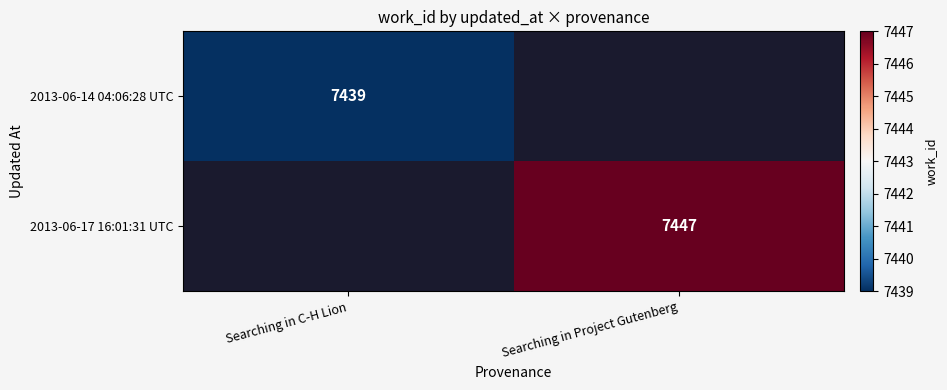

How many series are shown in this chart?

2